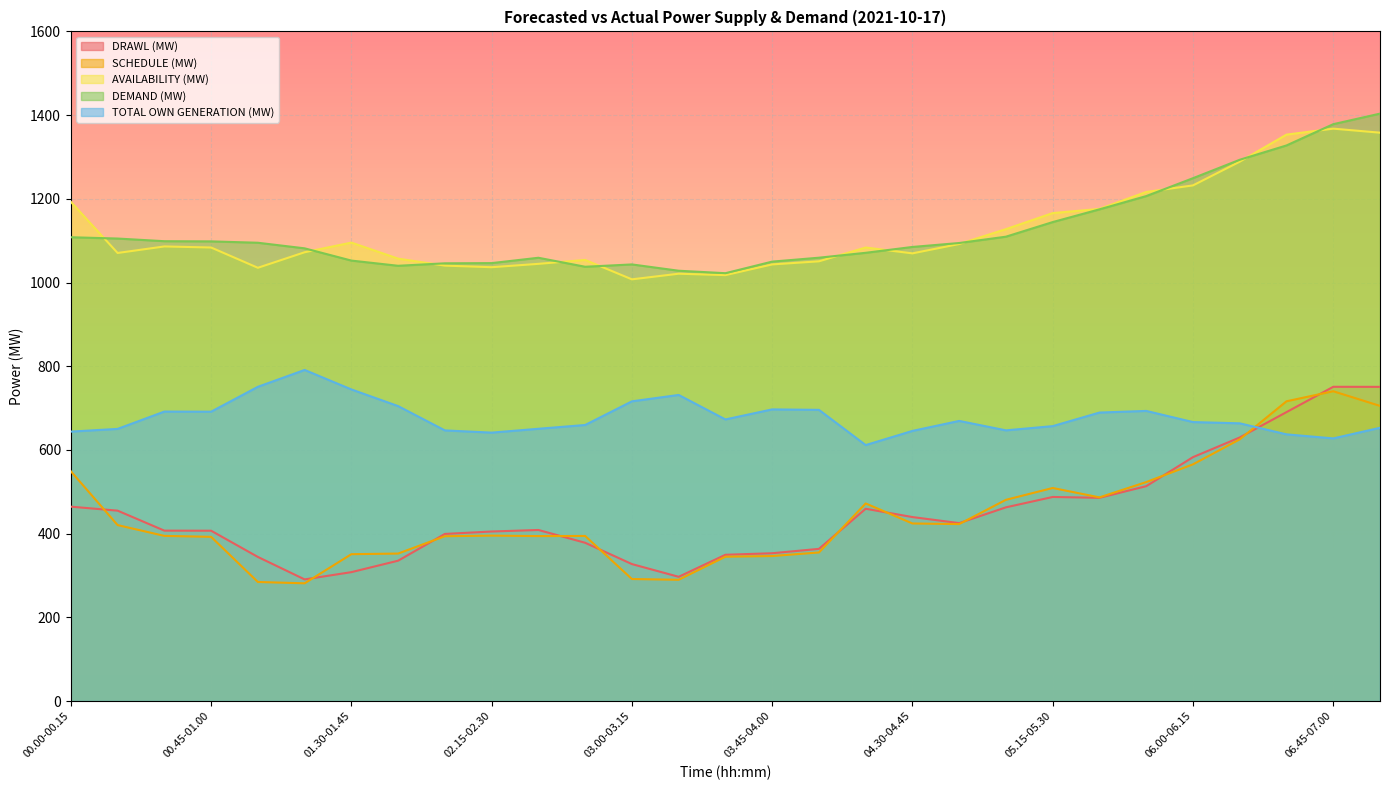

Is it true that DRAWL (MW) equals 119.7 at 00.15-00.30?

False